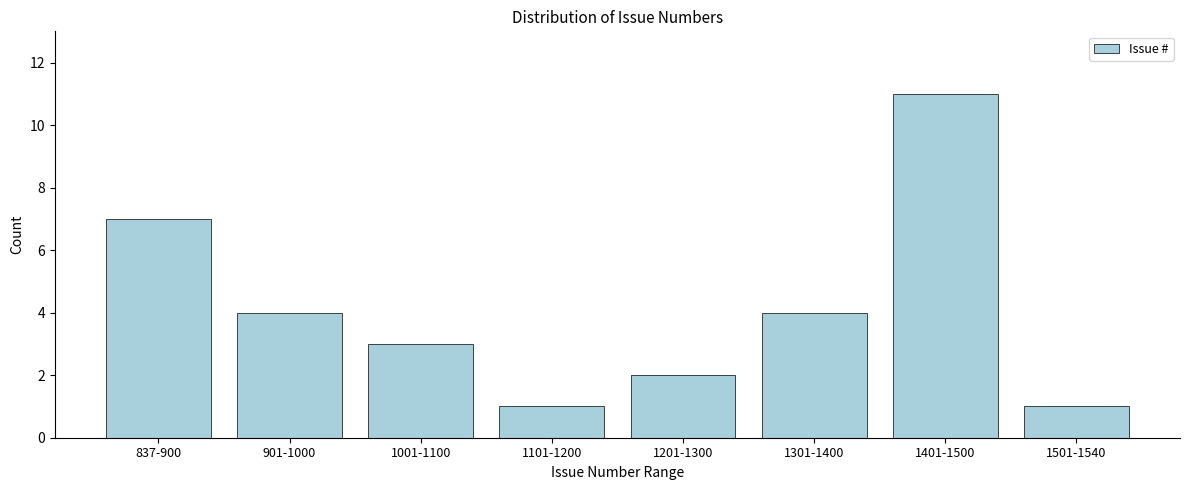

Reading right to left, what are all the values shown in this chart?

1	11	4	2	1	3	4	7